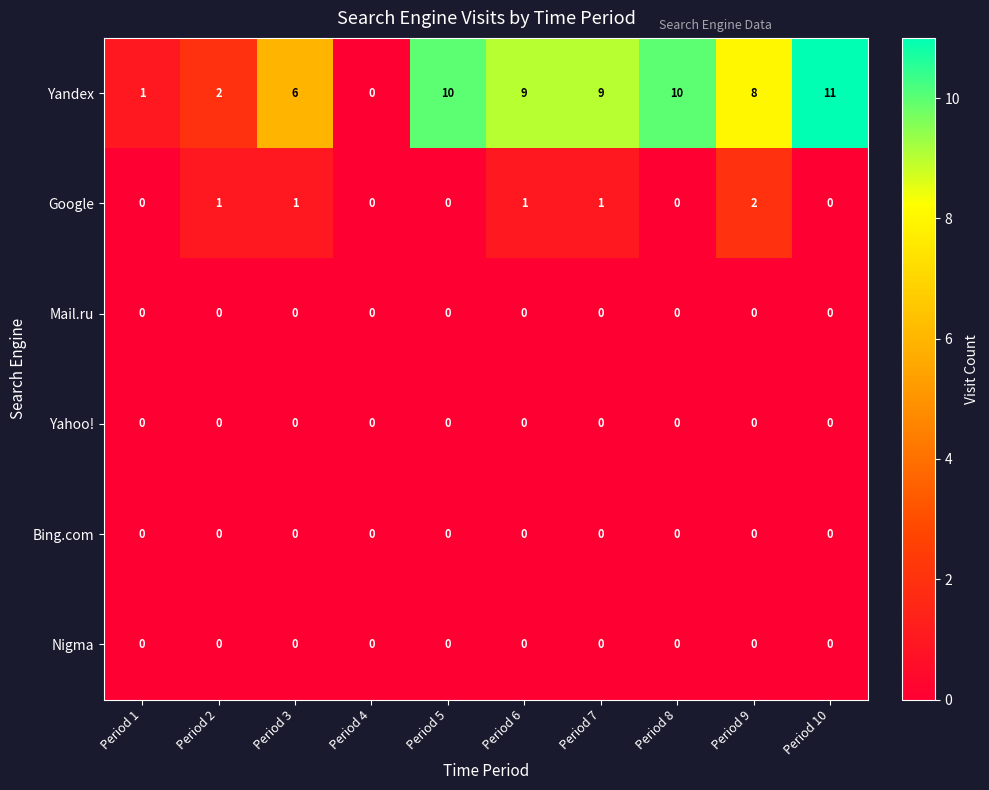

The value of Bing.com at Period 5 is 0. True or false?

True